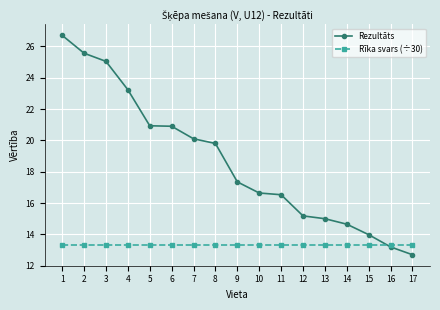

How many times do Rīka svars (÷30) and Rezultāts cross each other?

1